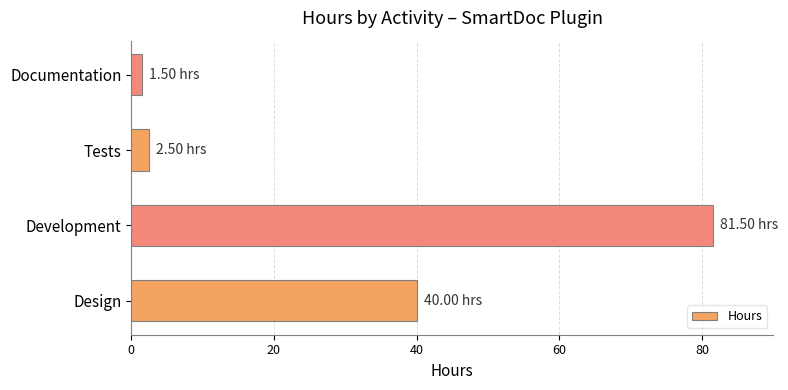

What is the difference between the maximum and second lowest values?

79.0